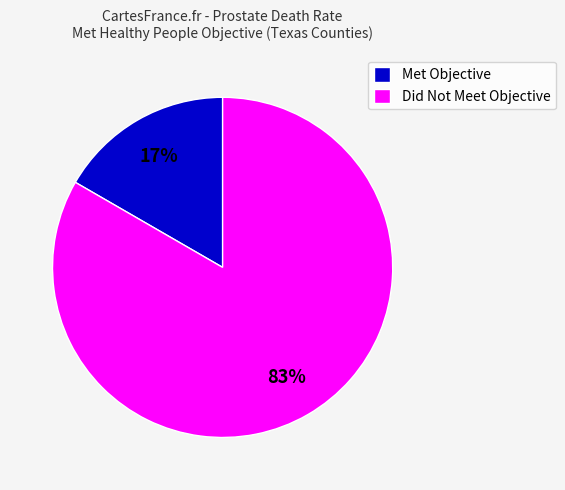

What percentage is the Met Objective slice, to the nearest percent?

17%